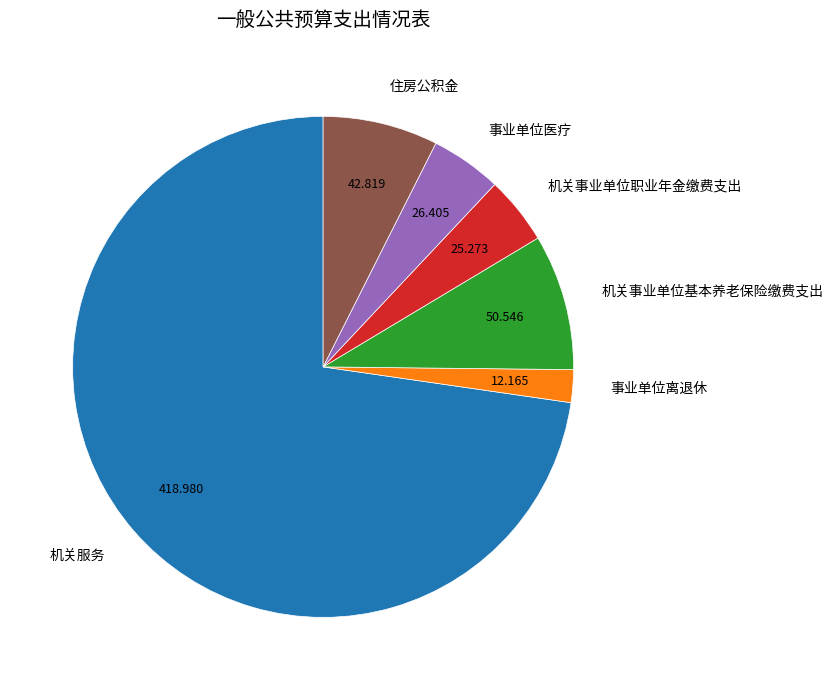

Is there a majority slice in this chart?

Yes